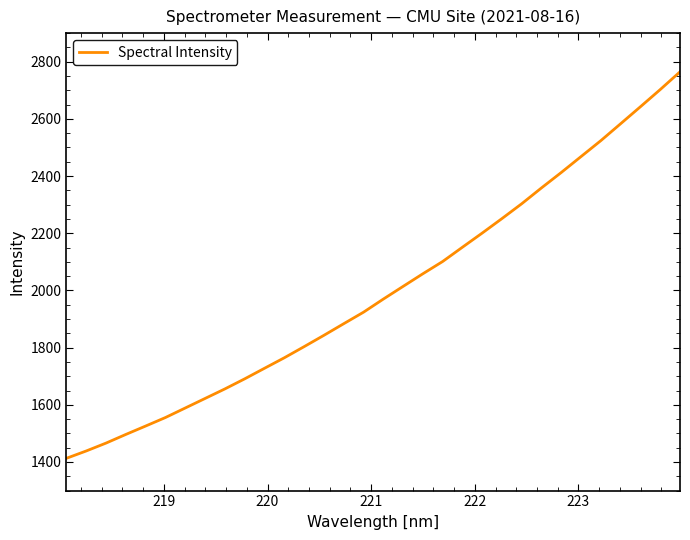

What is the greatest value displayed?

2764.6